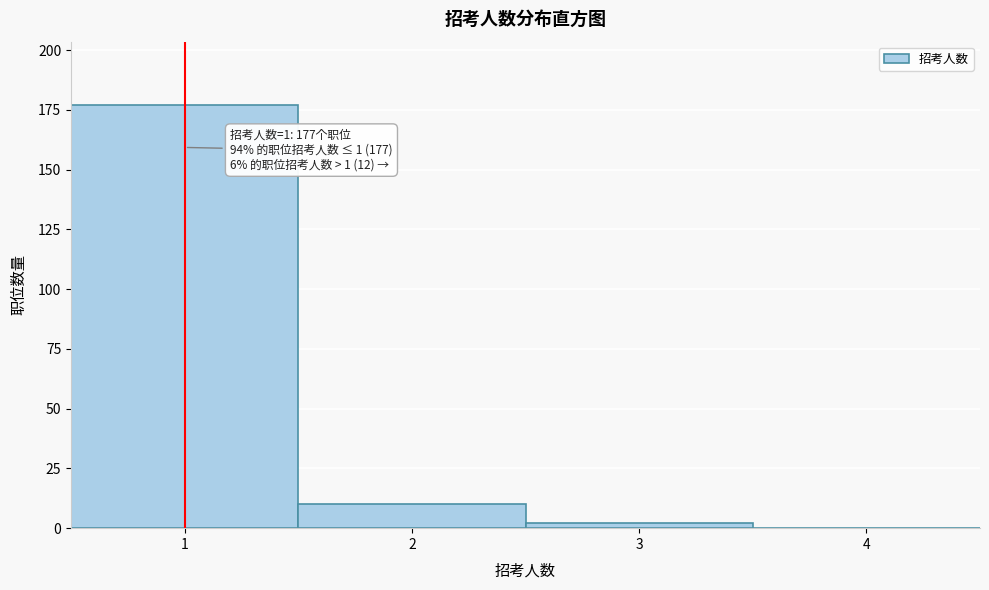

Reading right to left, transcribe all the data shown in this chart.

4=0	3=2	2=10	1=177